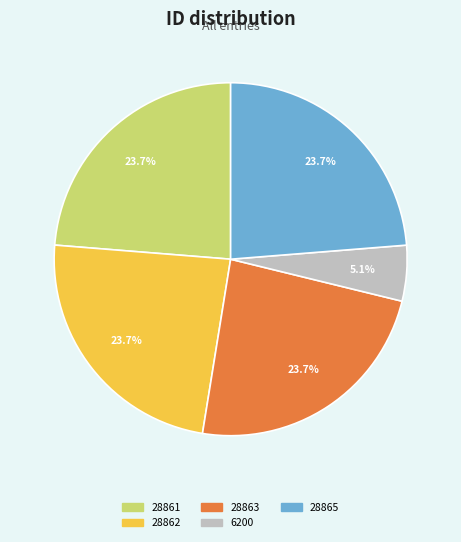

Is there a majority slice in this chart?

No